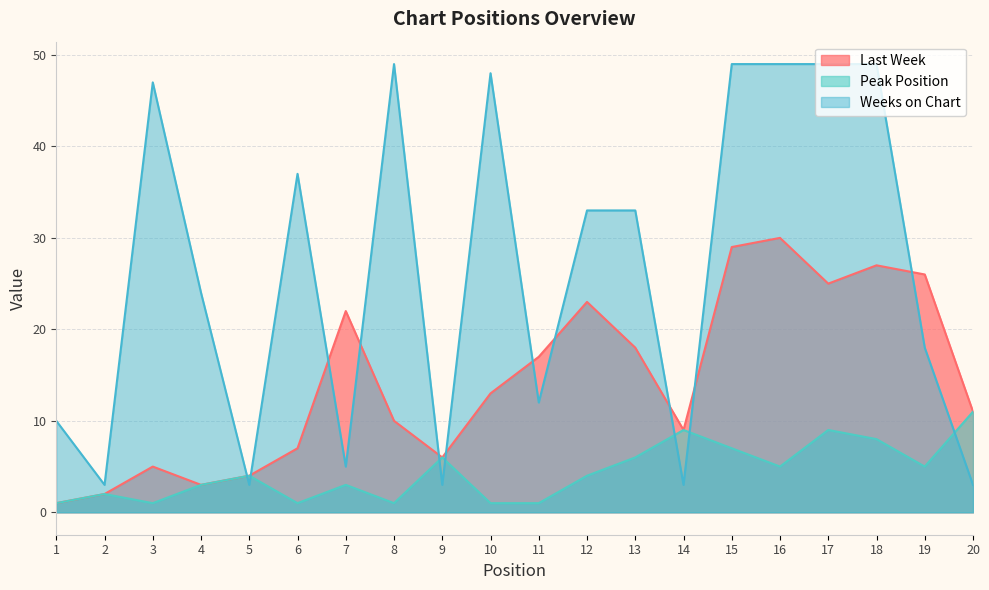

How many distinct data groups are displayed?

3